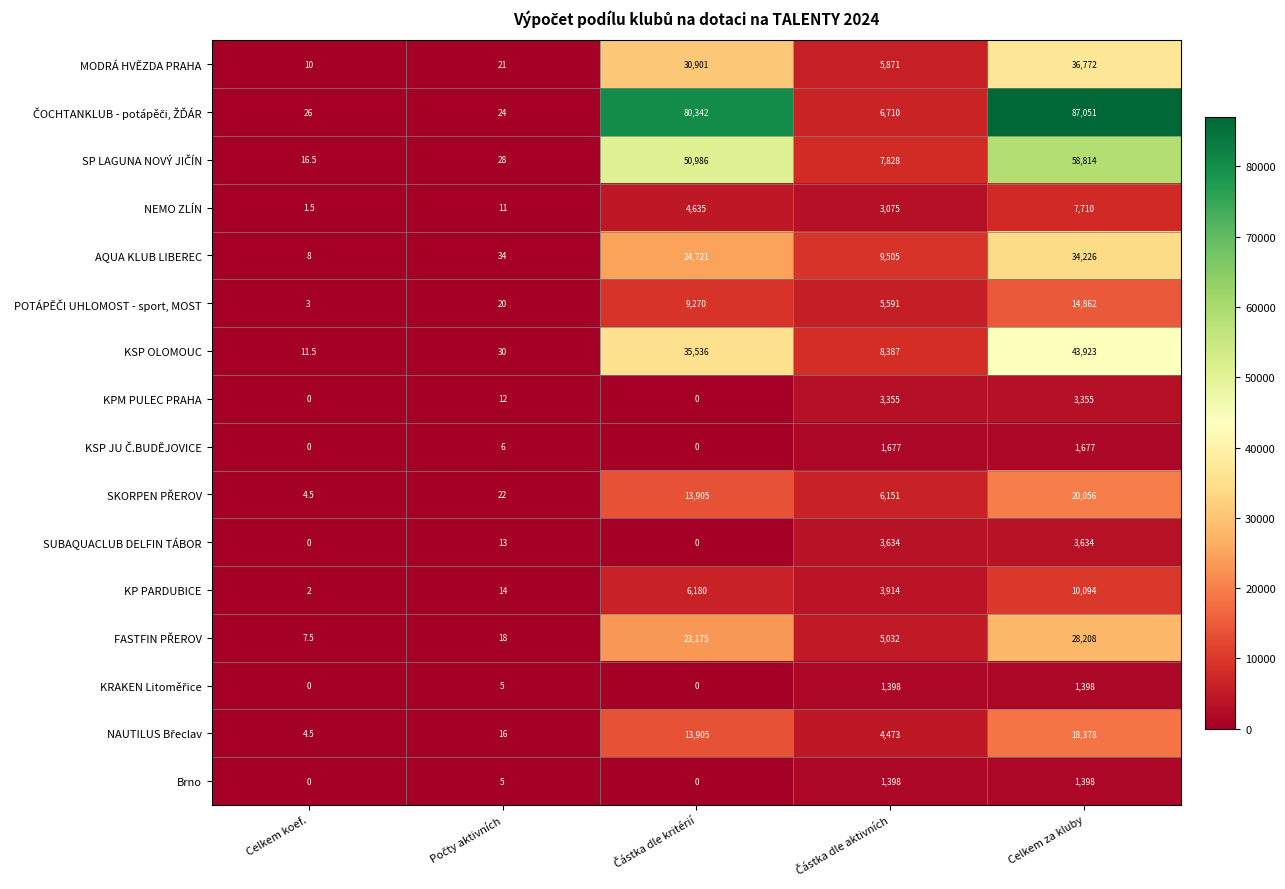

True or false: AQUA KLUB LIBEREC has a value of 60911.6 at Celkem za kluby.

False